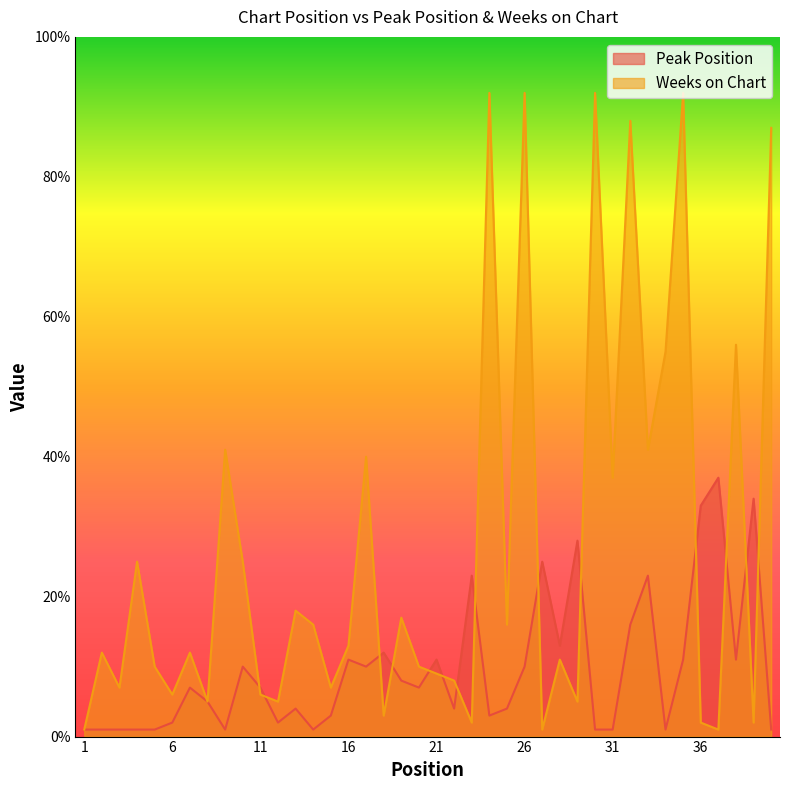

The Peak Position series shows 13 at 28. True or false?

True